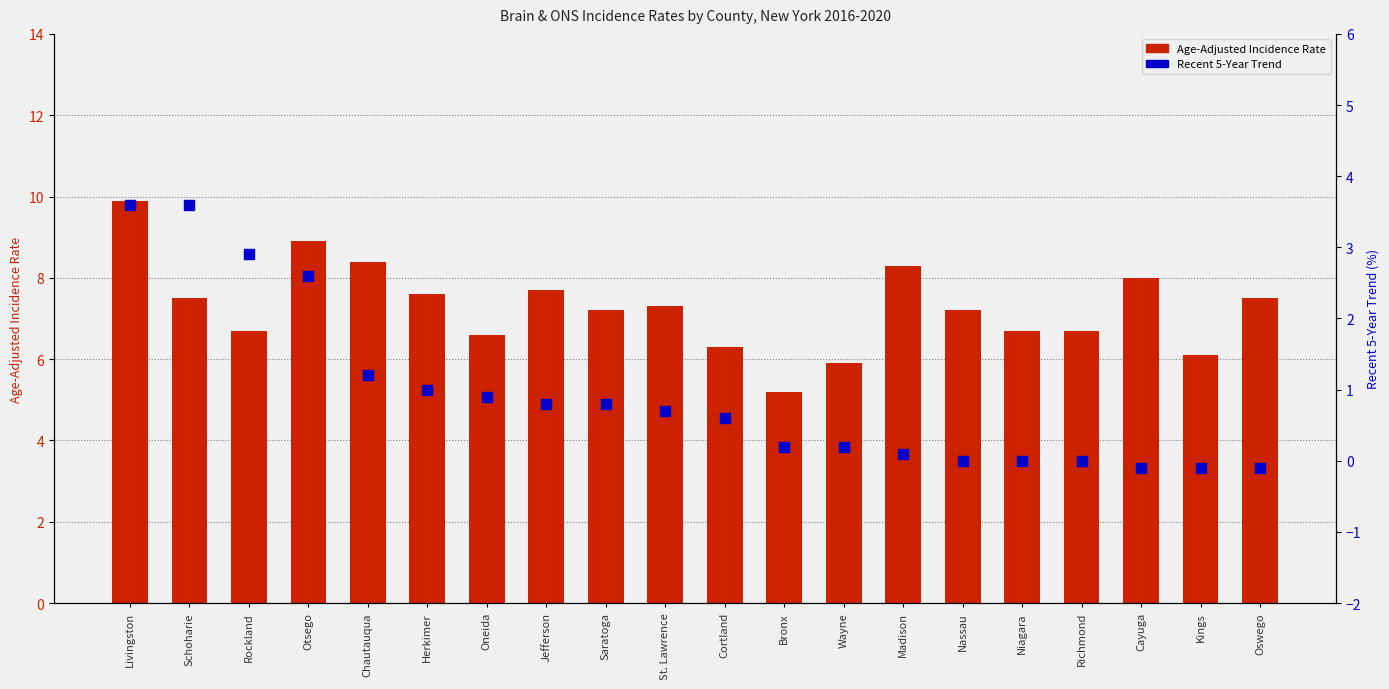

Which series has the widest spread of Y values?

Age-Adjusted Incidence Rate